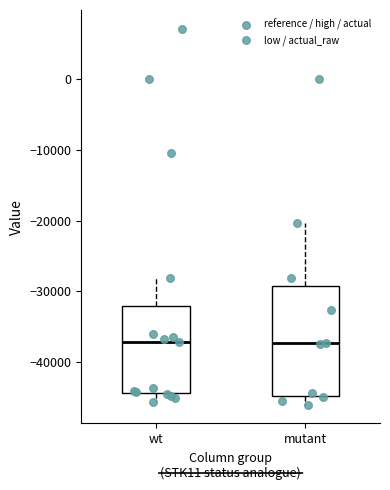

Reading left to right, transcribe this box plot: for each box, give where its median line is, the range the box spans, and where its two whiskers end, as read against the y-axis. The values are not printed on the chart, so give them approximately, as read against the axis.

wt: median -37000, box -44000 to -32000, whiskers -46000 to -28000
mutant: median -37000, box -45000 to -29000, whiskers -46000 to -20000